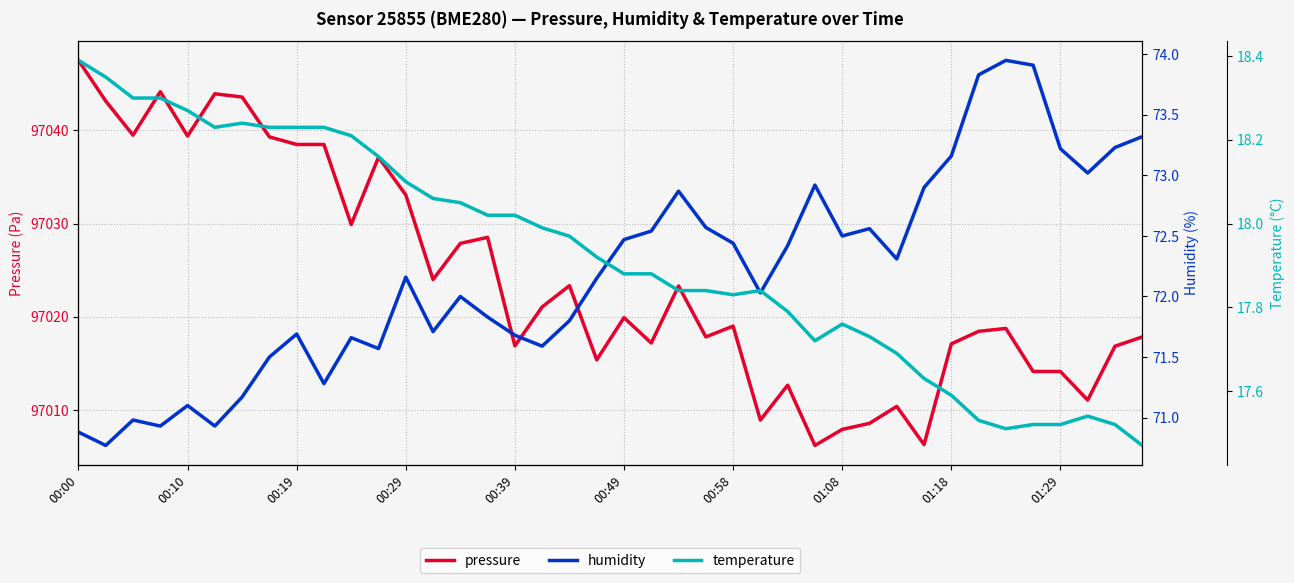

What is the maximum value for pressure?

97047.5